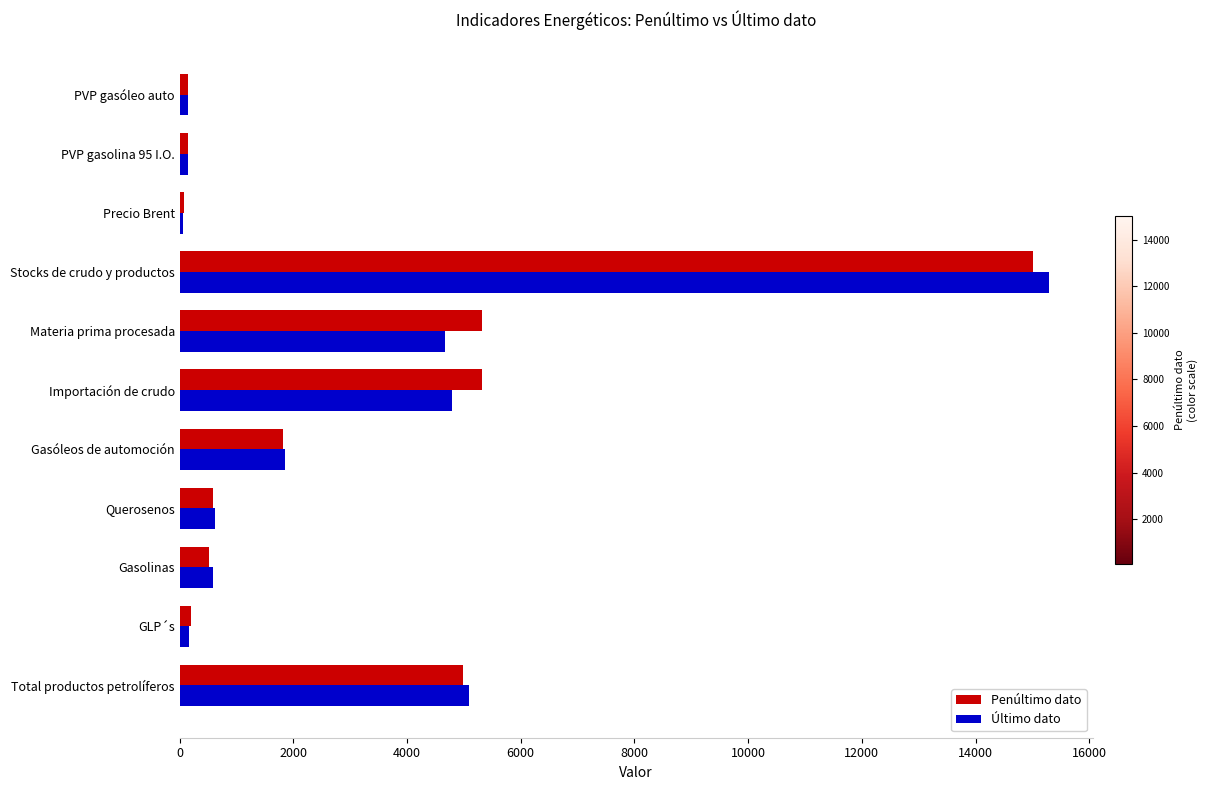

What value does the Último dato series have at Gasóleos de automoción?

1850.7